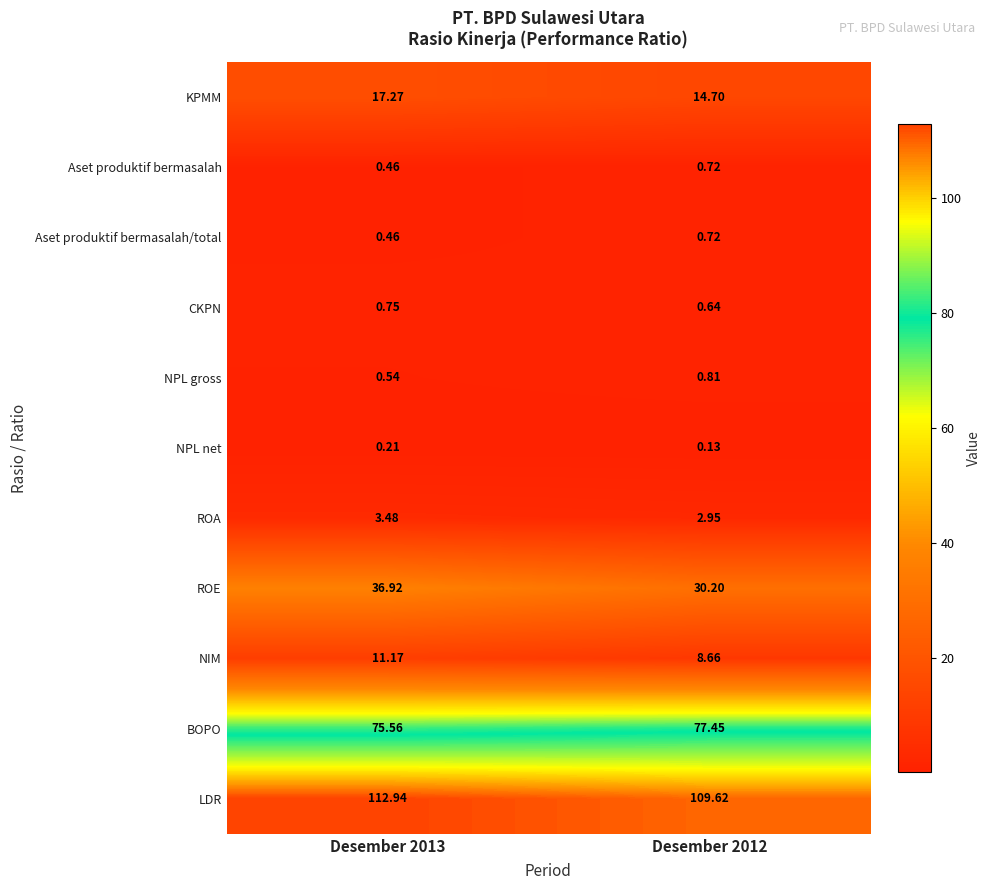

Which series has the largest total across all categories?

LDR